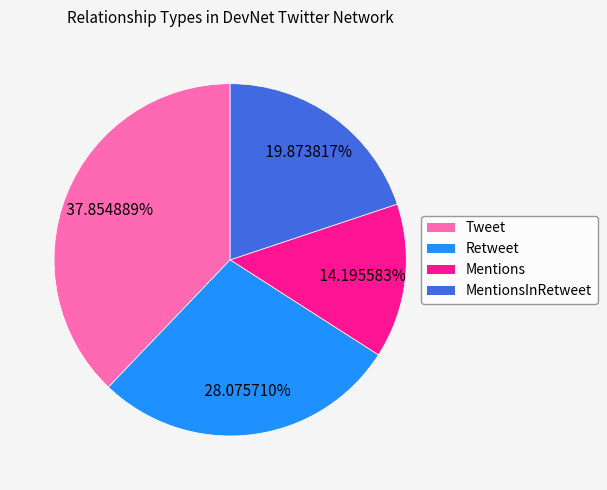

Does any single category account for the majority?

No